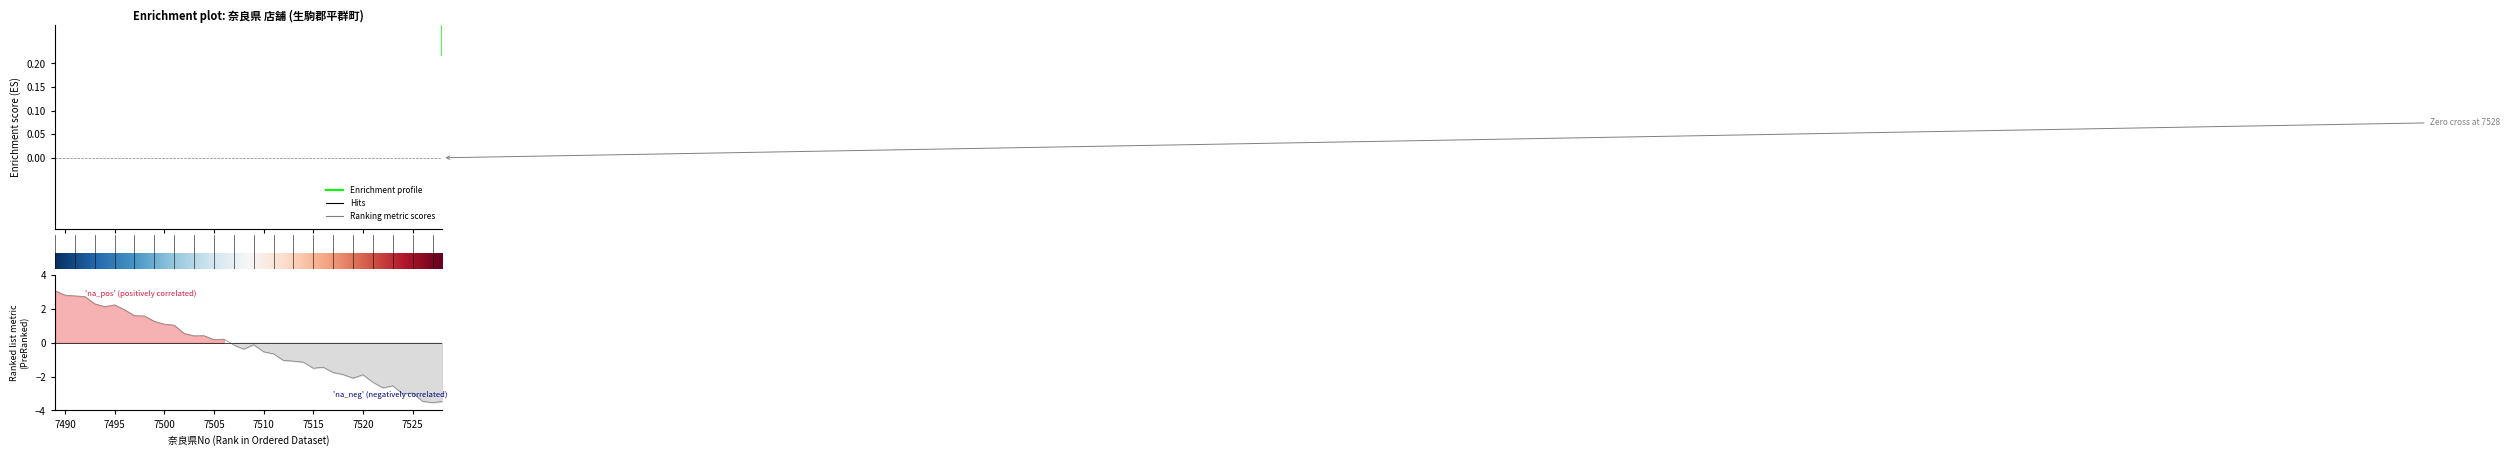

Is this an area chart (filled region under the line)?

No